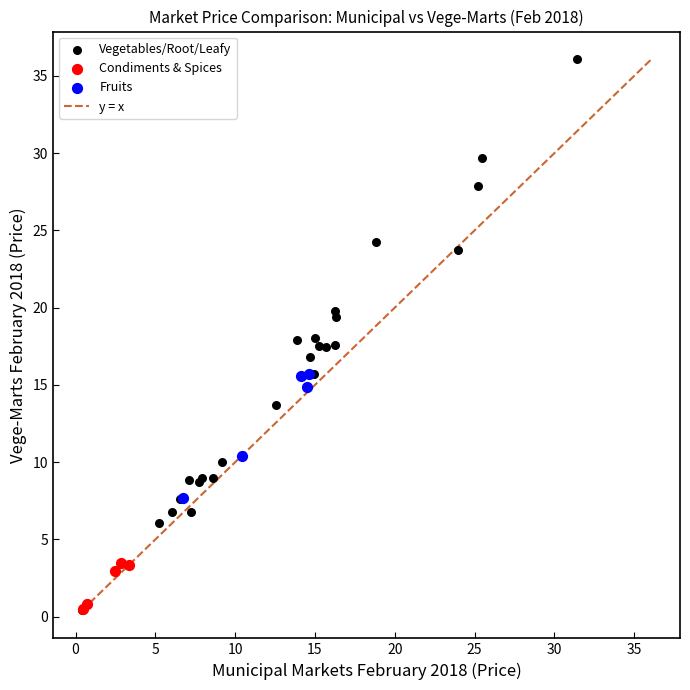

Which series has the largest Y range (max minus min)?

Vegetables/Root/Leafy